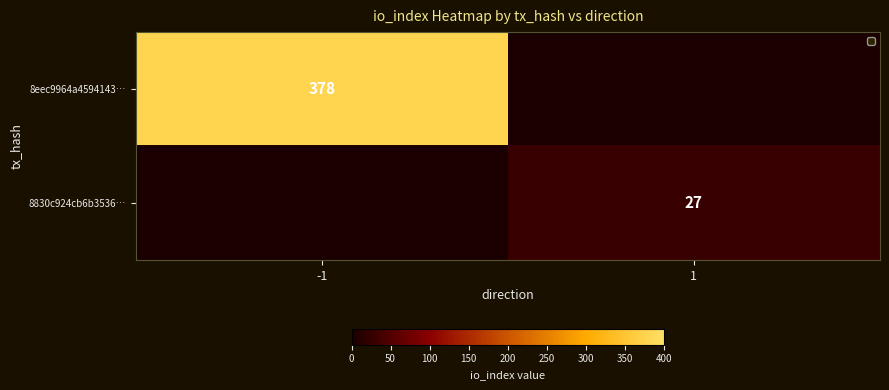

Is it true that 8eec9964a4594143… equals 378 at -1?

True